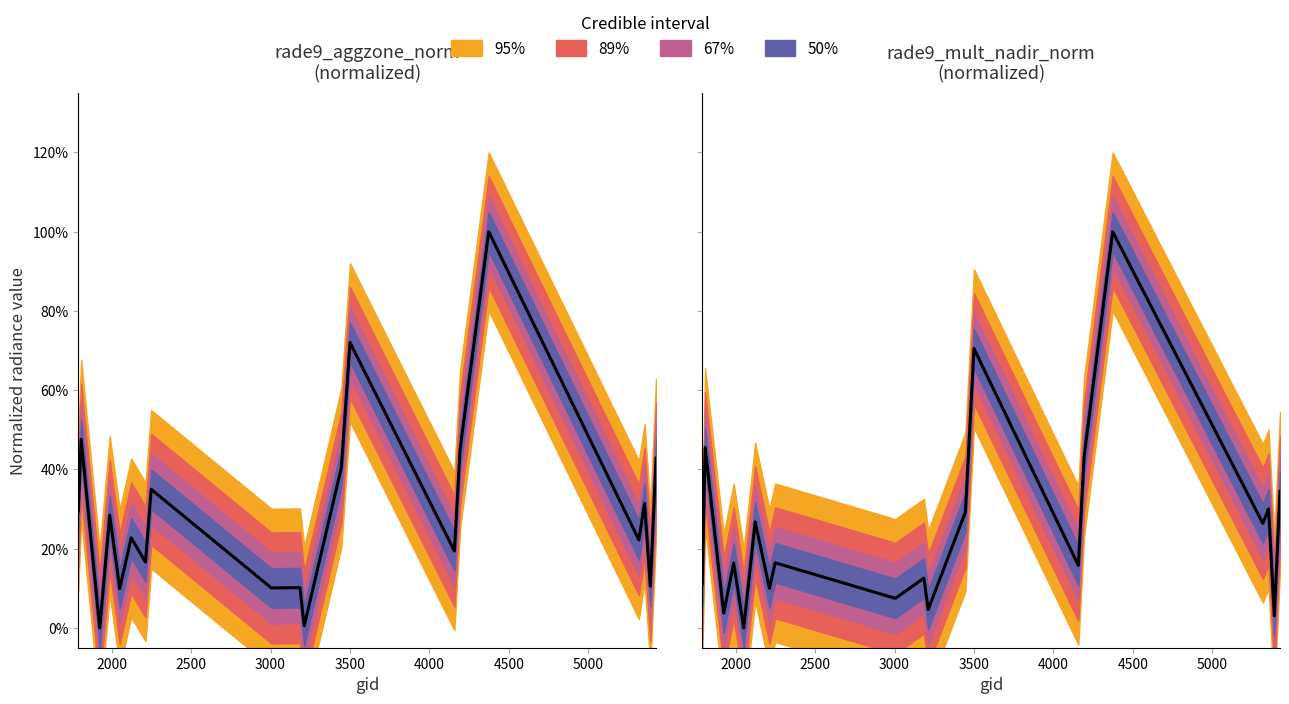

What is the sum of all values?

5.1